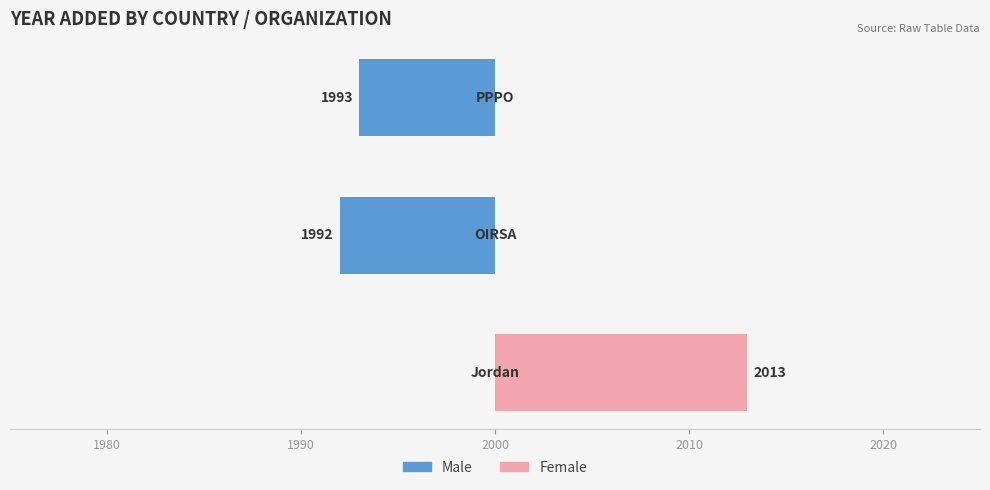

The Male series shows 7 at 2000. True or false?

True